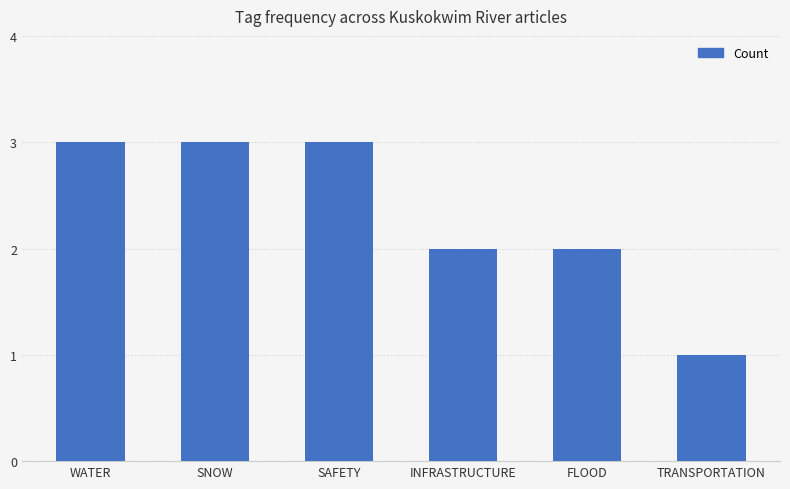

What is the label of the 4th bar from the left?

INFRASTRUCTURE